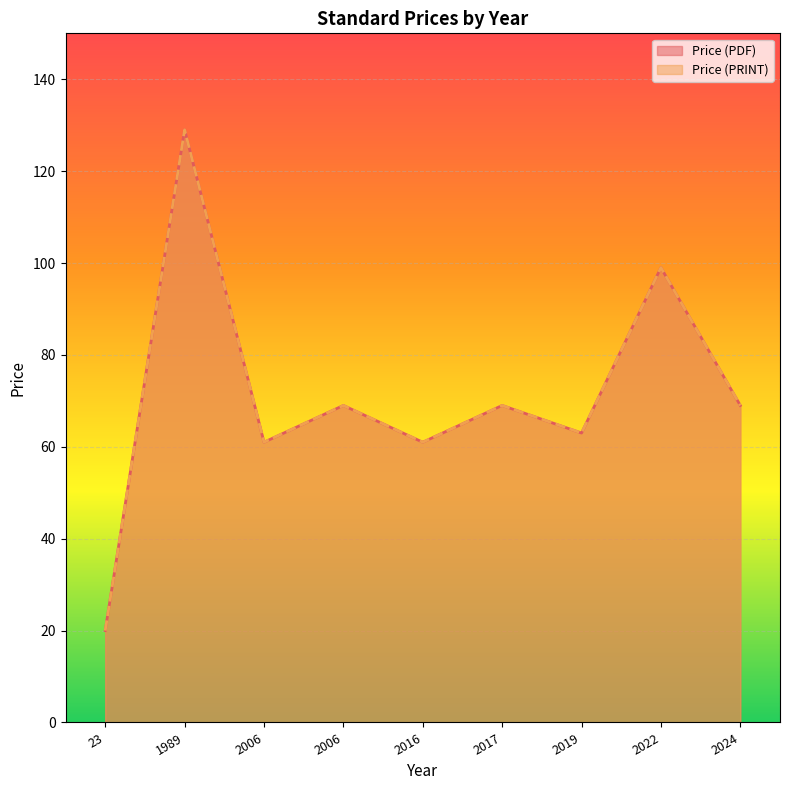

The Price (PDF) series shows 27 at 2019. True or false?

False